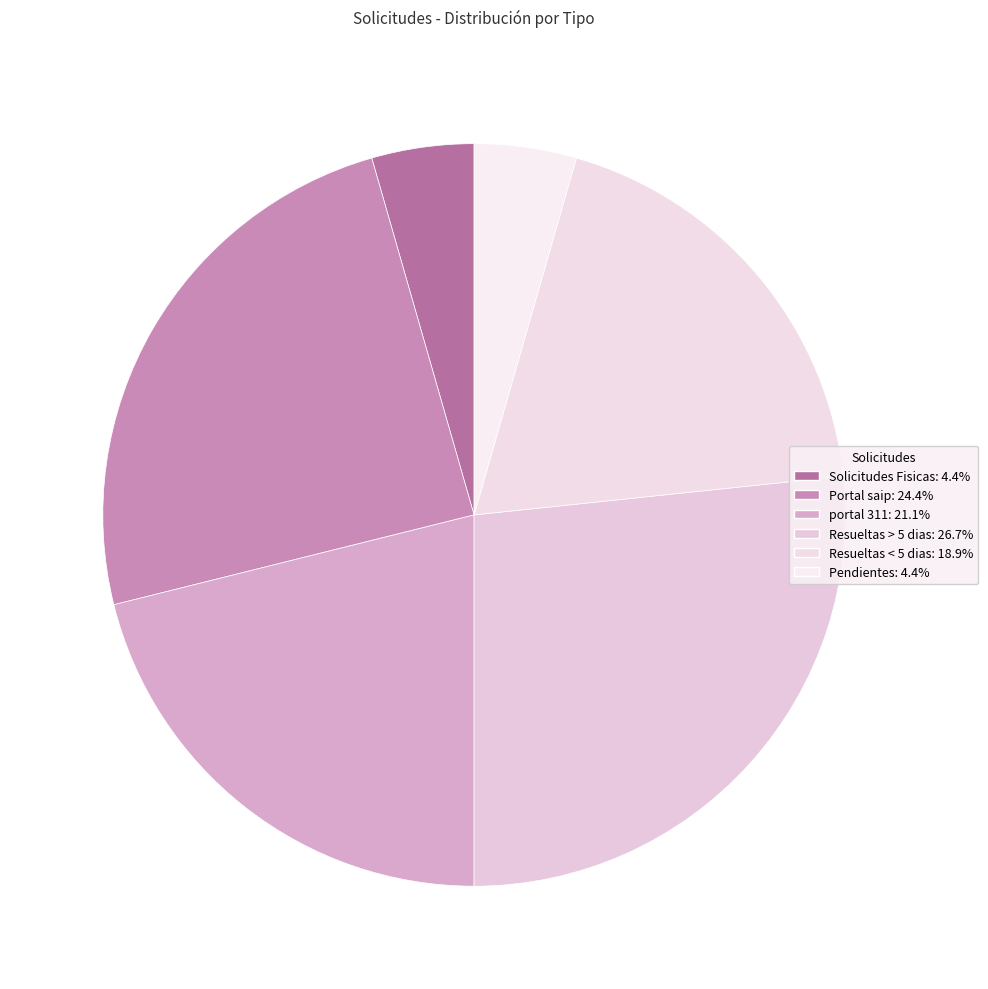

What percentage is the portal 311 slice, to the nearest percent?

21%